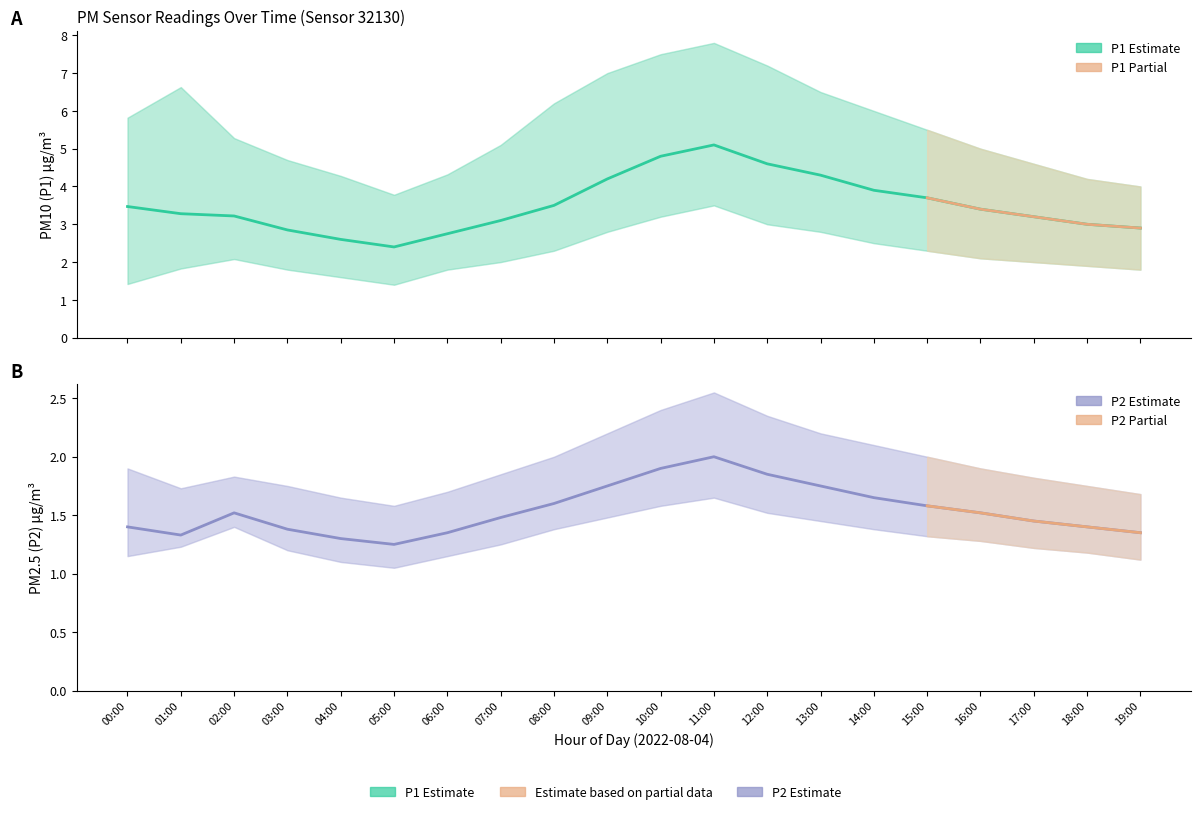

Which label corresponds to the largest value in the chart?

11:00